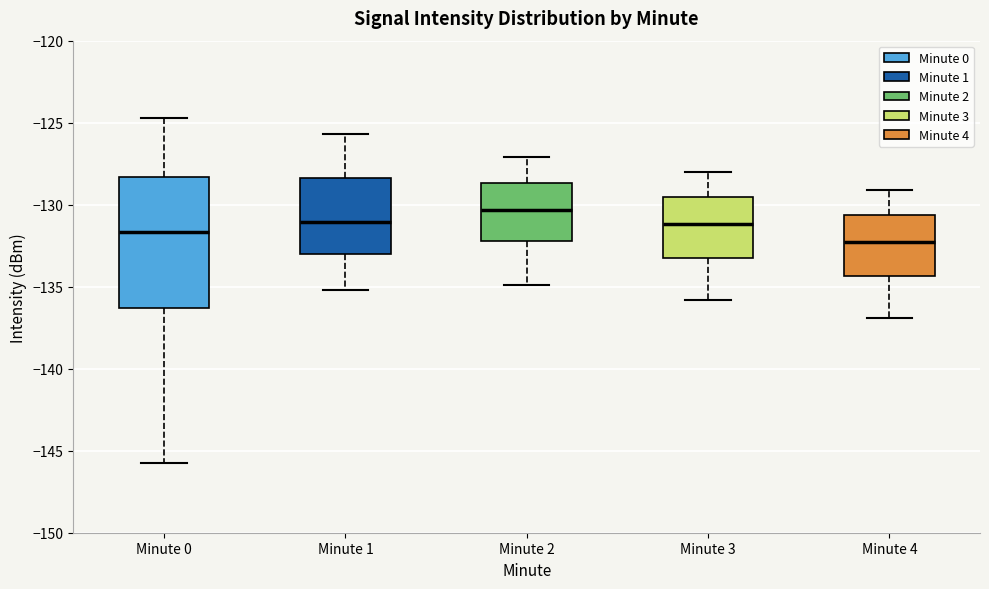

Reading left to right, transcribe this box plot: for each box, give where its median line is, the range the box spans, and where its two whiskers end, as read against the y-axis. The values are not printed on the chart, so give them approximately, as read against the axis.

Minute 0: median -131.5, box -136.5 to -128.5, whiskers -145.5 to -124.5
Minute 1: median -131.0, box -133.0 to -128.5, whiskers -135.0 to -125.5
Minute 2: median -130.5, box -132.0 to -128.5, whiskers -135.0 to -127.0
Minute 3: median -131.0, box -133.0 to -129.5, whiskers -136.0 to -128.0
Minute 4: median -132.0, box -134.5 to -130.5, whiskers -137.0 to -129.0